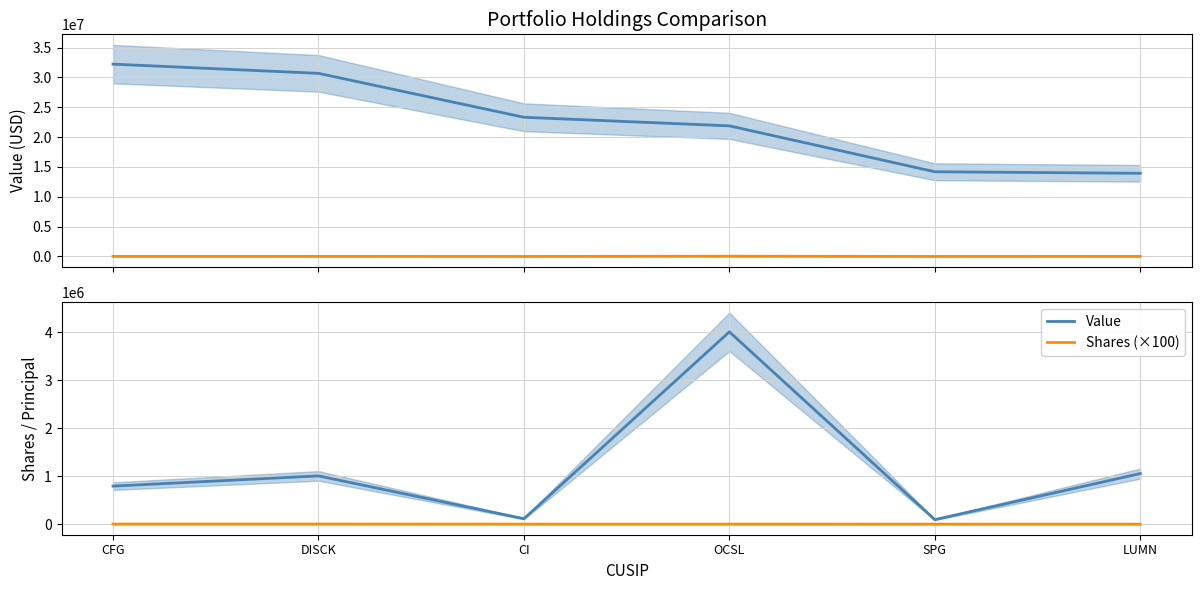

What is the label of the 6th point from the right?

CFG